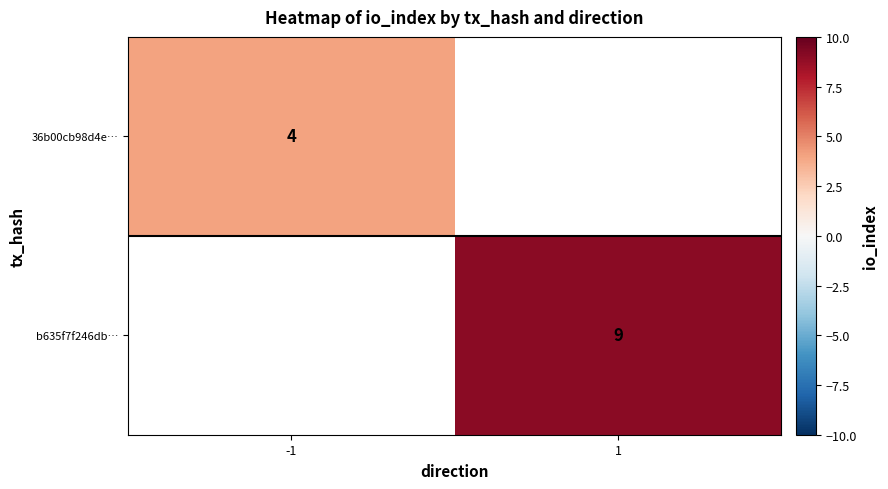

True or false: b635f7f246db… has a value of 9 at 1.

True